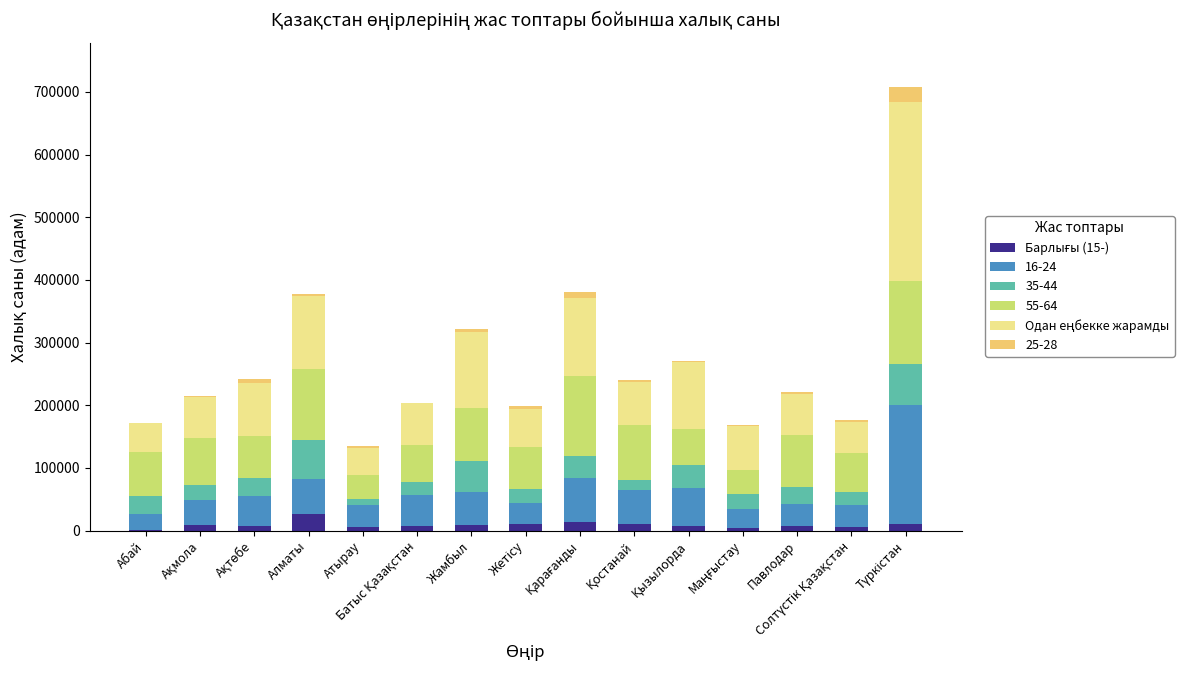

Does the chart contain stacked bars?

Yes